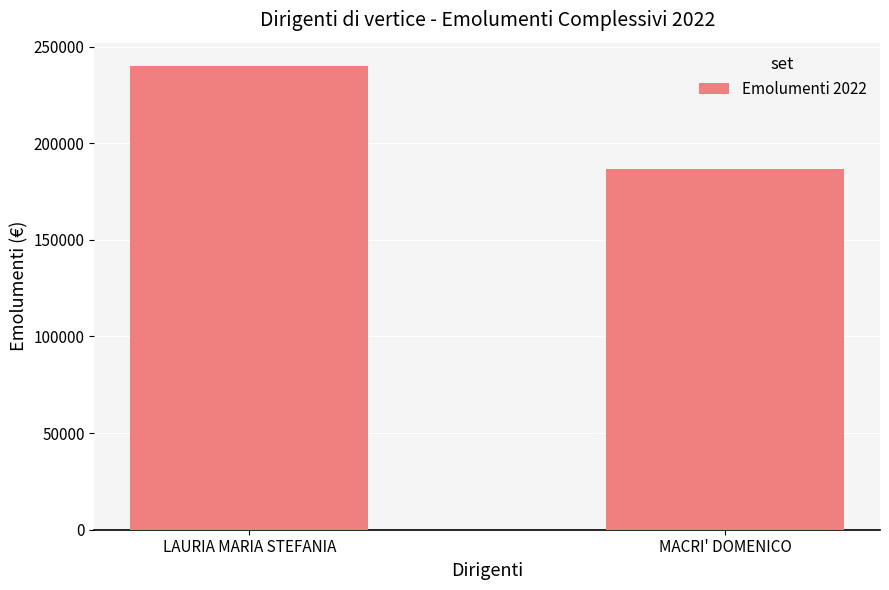

Reading left to right, what are all the values shown in this chart?

240000.0	186765.3